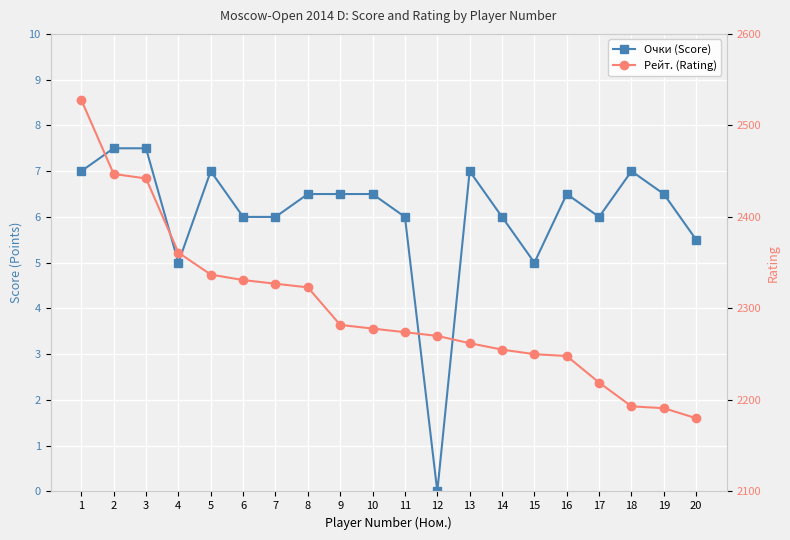

Reading left to right, extract all data points from this chart.

Очки (Score): 7.0	7.5	7.5	5.0	7.0	6.0	6.0	6.5	6.5	6.5	6.0	0.0	7.0	6.0	5.0	6.5	6.0	7.0	6.5	5.5
Рейт. (Rating): 2528.0	2447.0	2442.0	2361.0	2337.0	2331.0	2327.0	2323.0	2282.0	2278.0	2274.0	2270.0	2262.0	2255.0	2250.0	2248.0	2219.0	2193.0	2191.0	2180.0